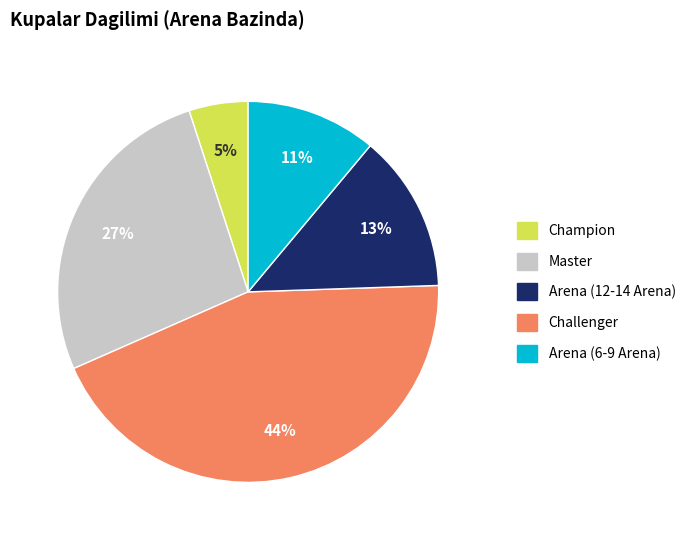

To the nearest percent, what is the average slice percentage?

20%